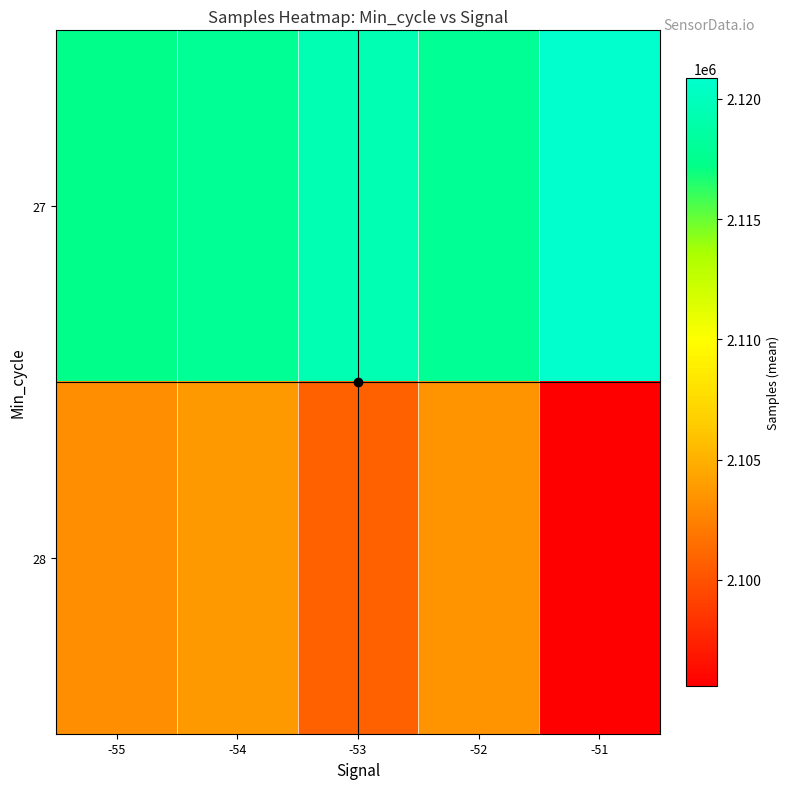

Which series has the largest total across all categories?

27